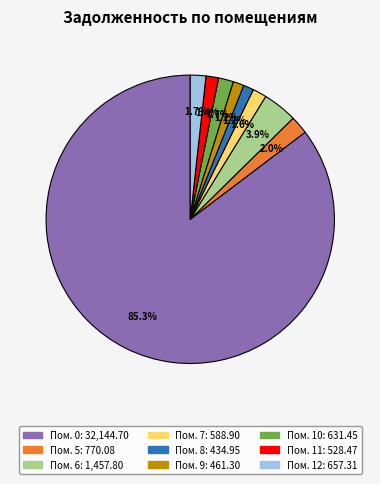

Is there any slice that represents more than half of the pie?

Yes